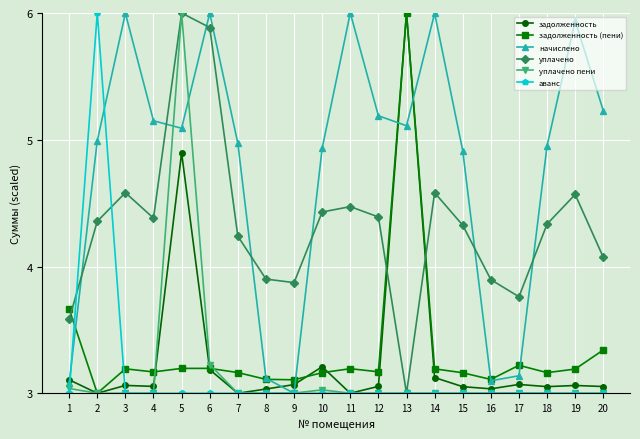

At which category is the sum across all series the highest?

5